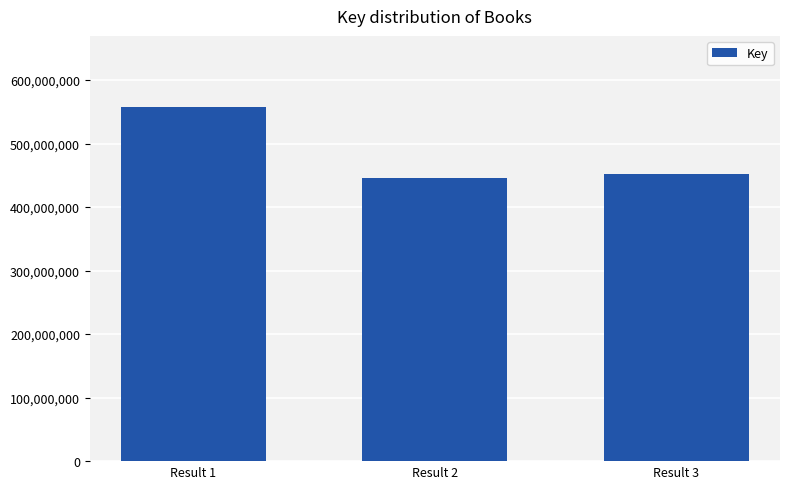

Where is the data nearest to the value 502052173?

Result 3